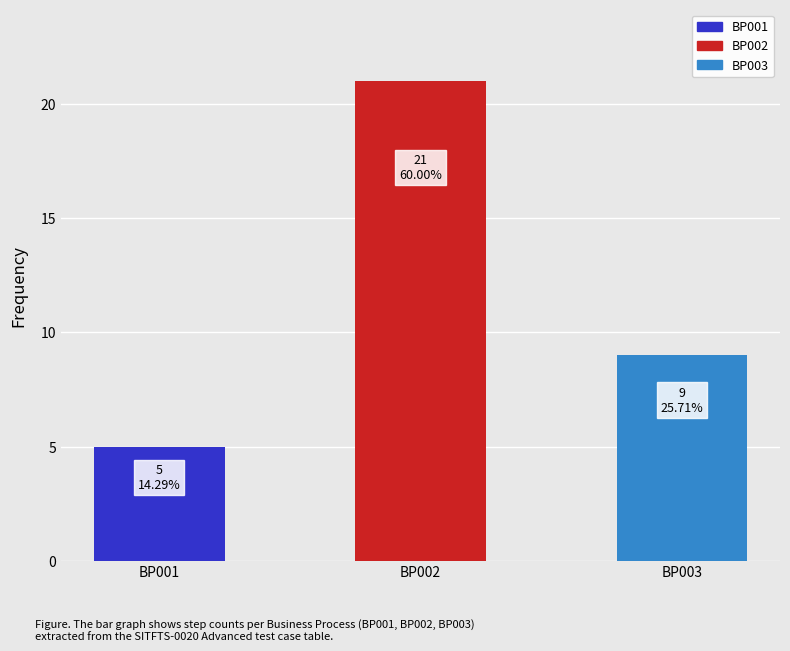

Rank the categories by value from highest to lowest.

BP002, BP003, BP001